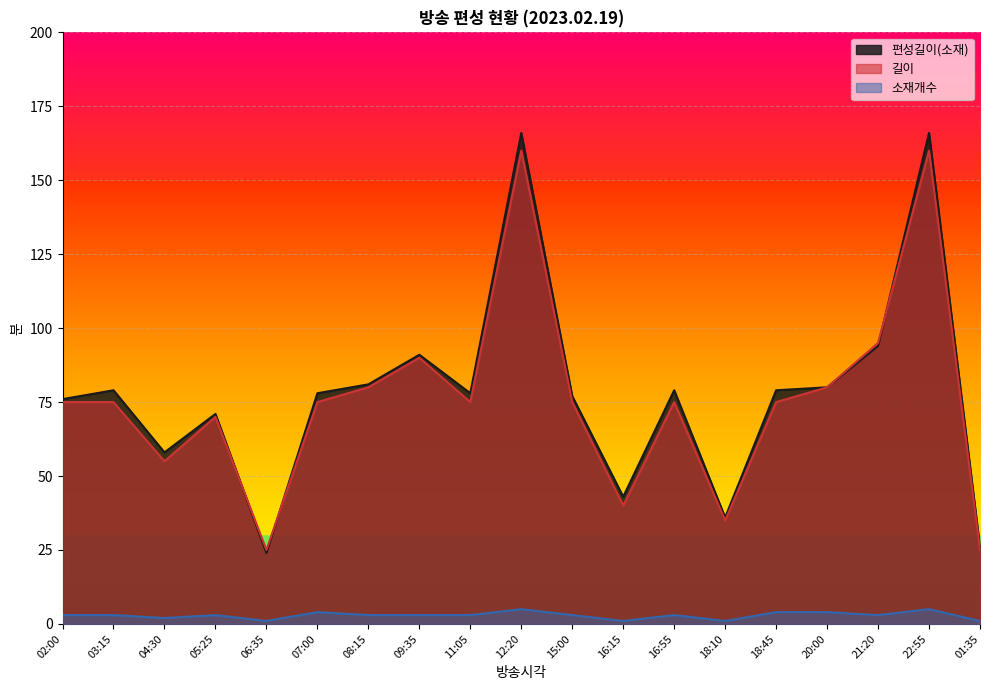

Reading left to right, list all the values displayed in this chart.

편성길이(소재): 76	79	58	71	24	78	81	91	78	166	77	43	79	36	79	80	94	166	26
길이: 75	75	55	70	25	75	80	90	75	160	75	40	75	35	75	80	95	160	25
소재개수: 3	3	2	3	1	4	3	3	3	5	3	1	3	1	4	4	3	5	1